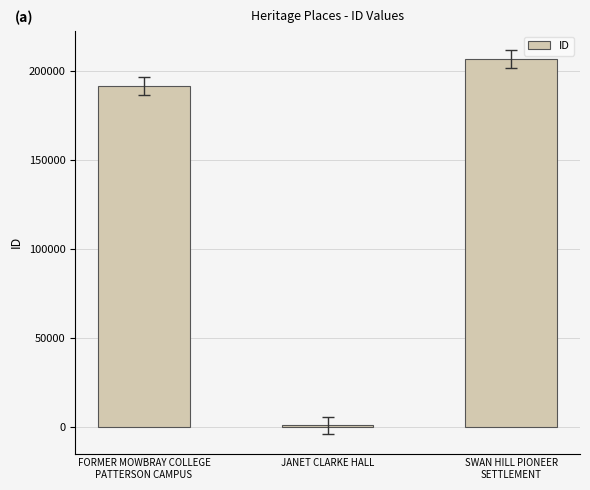

List the labels in order of value, largest first.

SWAN HILL PIONEER
SETTLEMENT, FORMER MOWBRAY COLLEGE
PATTERSON CAMPUS, JANET CLARKE HALL